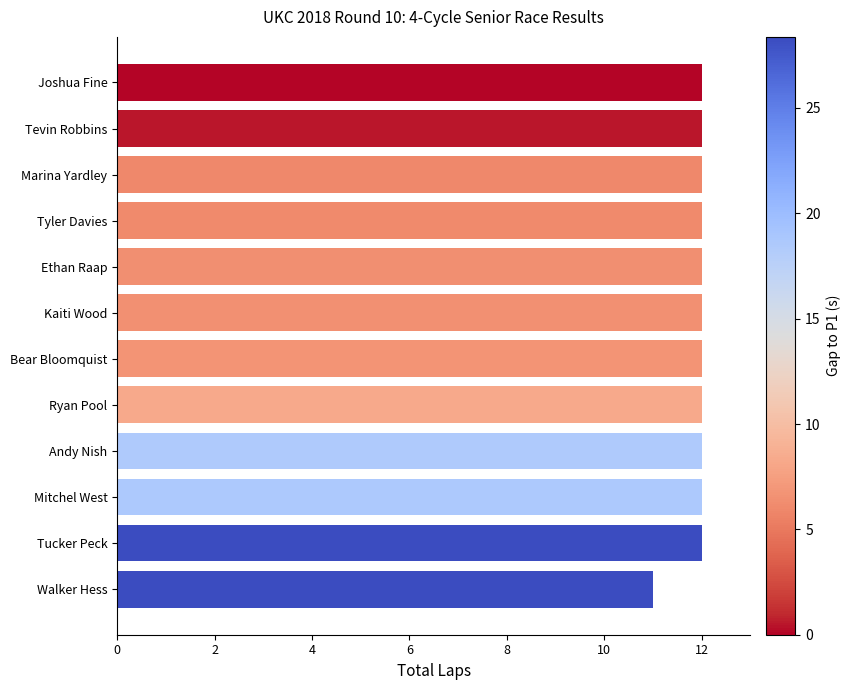

Count the values in the range 12 to 13.

11